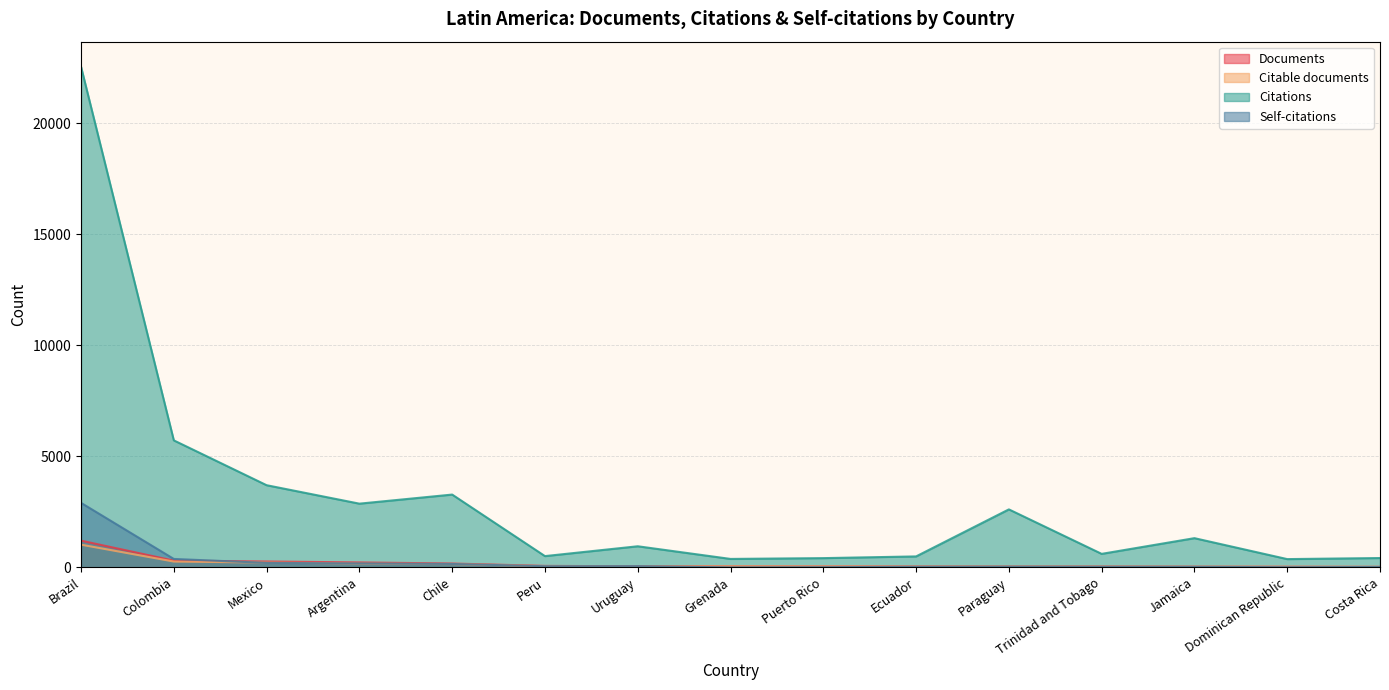

Reading left to right, transcribe all the data shown in this chart.

Documents: 1204	304	266	224	174	67	51	46	42	41	38	38	31	29	24
Citable documents: 1023	263	217	172	148	55	41	45	40	35	36	33	29	26	23
Citations: 22548	5720	3701	2870	3279	508	951	381	417	494	2612	609	1316	373	421
Self-citations: 2906	380	203	179	154	53	56	0	8	27	33	28	25	8	18